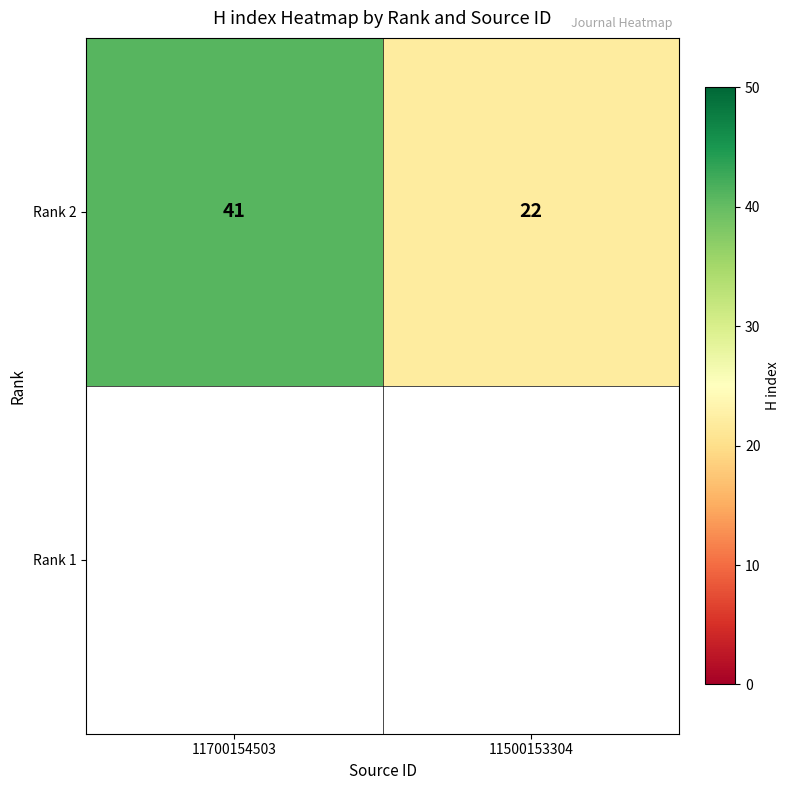

Reading right to left, what are all the values shown in this chart?

11500153304=22	11700154503=41